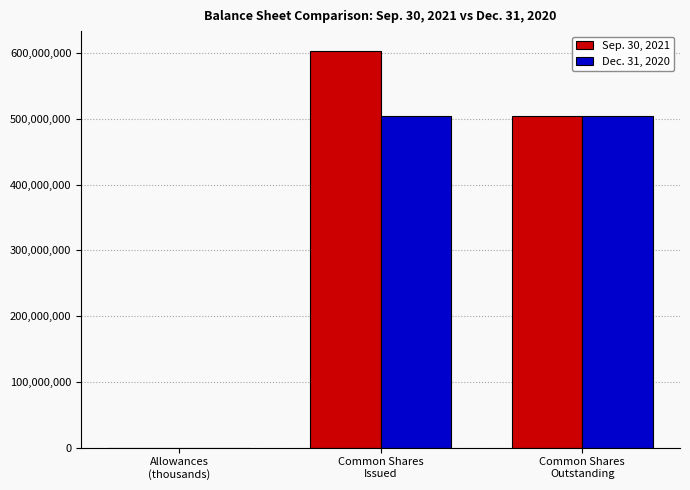

What is the maximum value shown in the chart?

603170380